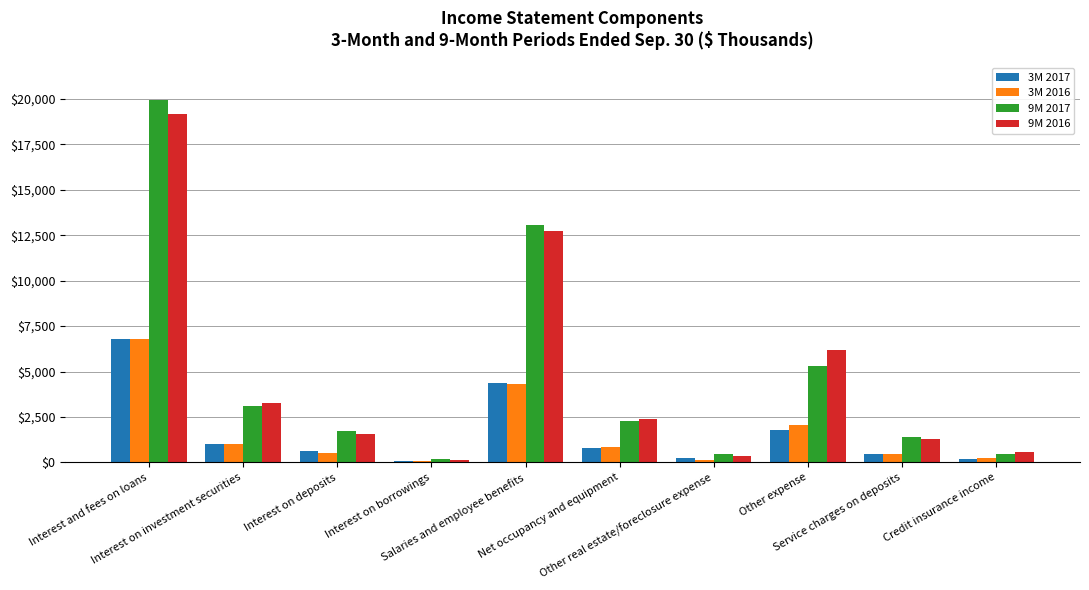

At which label is 3M 2016 closest to 3414?

Salaries and employee benefits